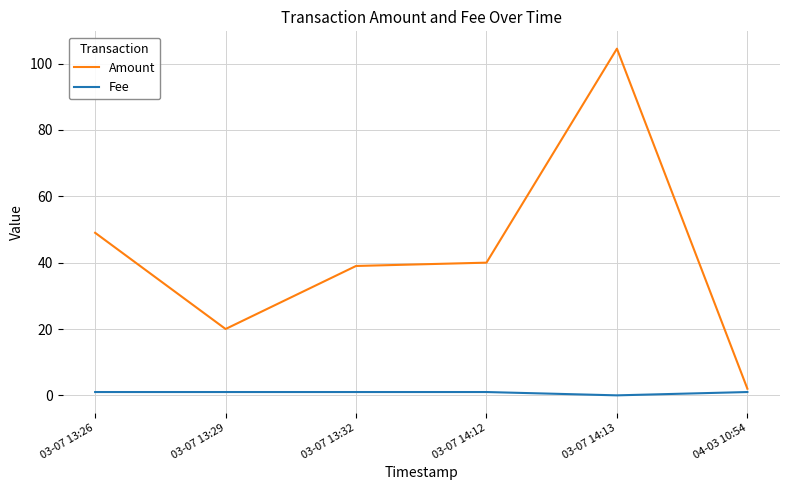

What is the spread (max minus min) of values at 03-07 13:26?

48.0